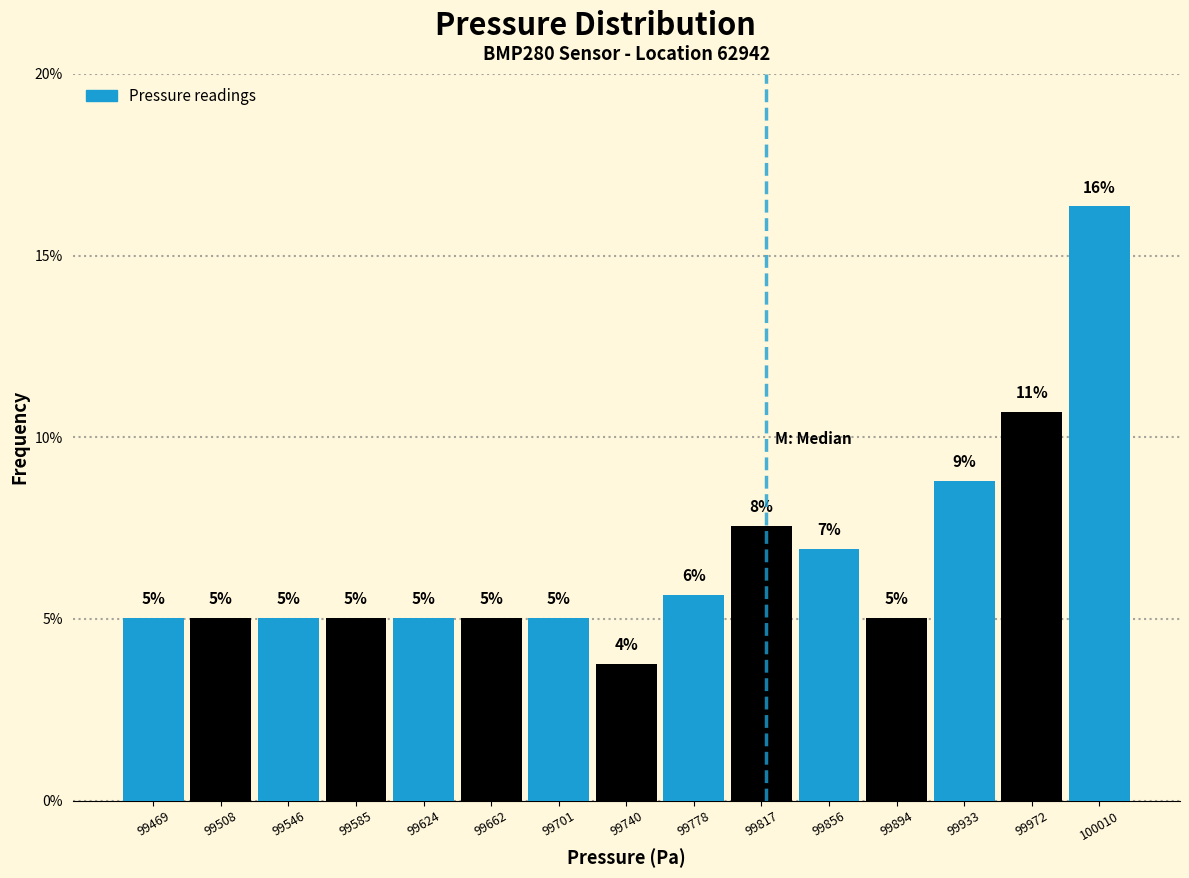

Over which range of the x-axis is the bar tallest?

99990 to 100030